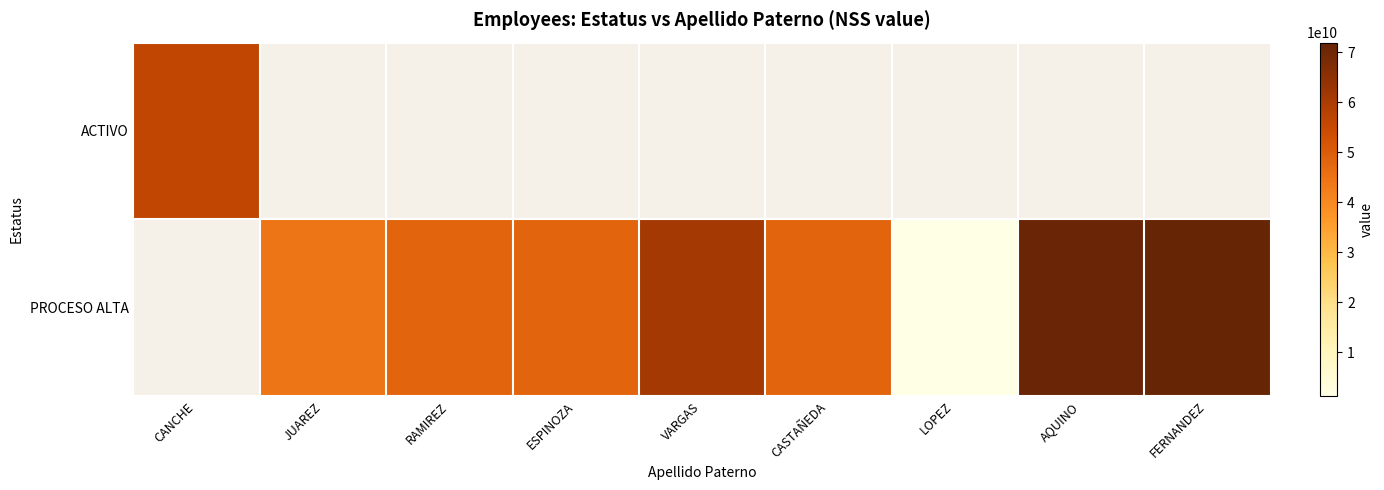

True or false: PROCESO ALTA has a value of 48089124092.0 at RAMIREZ.

True